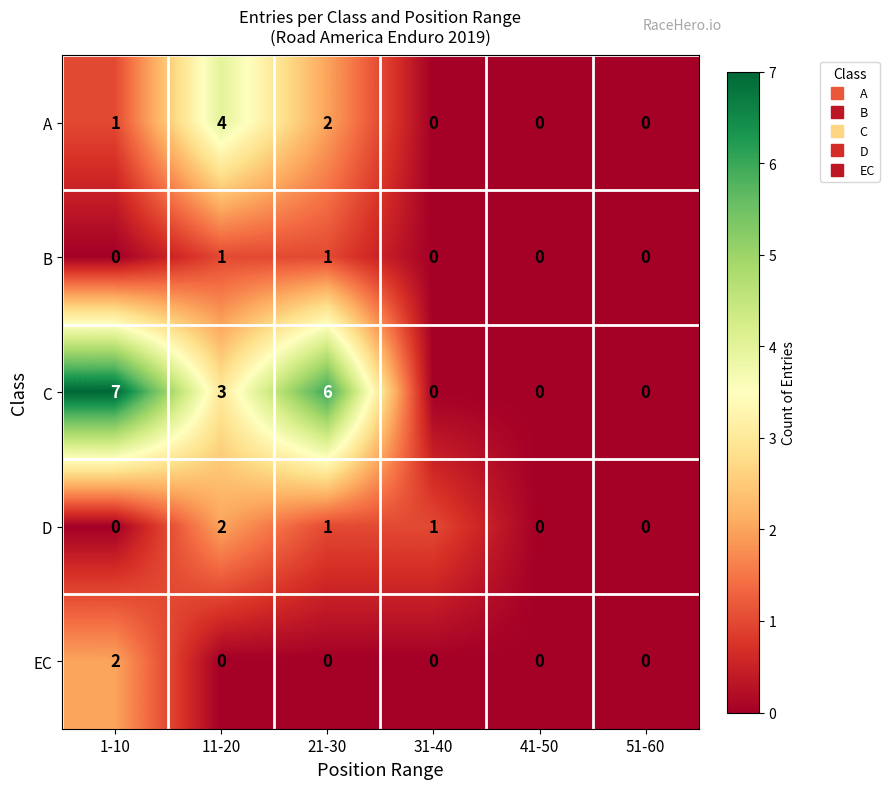

Which series has the widest spread of values?

C